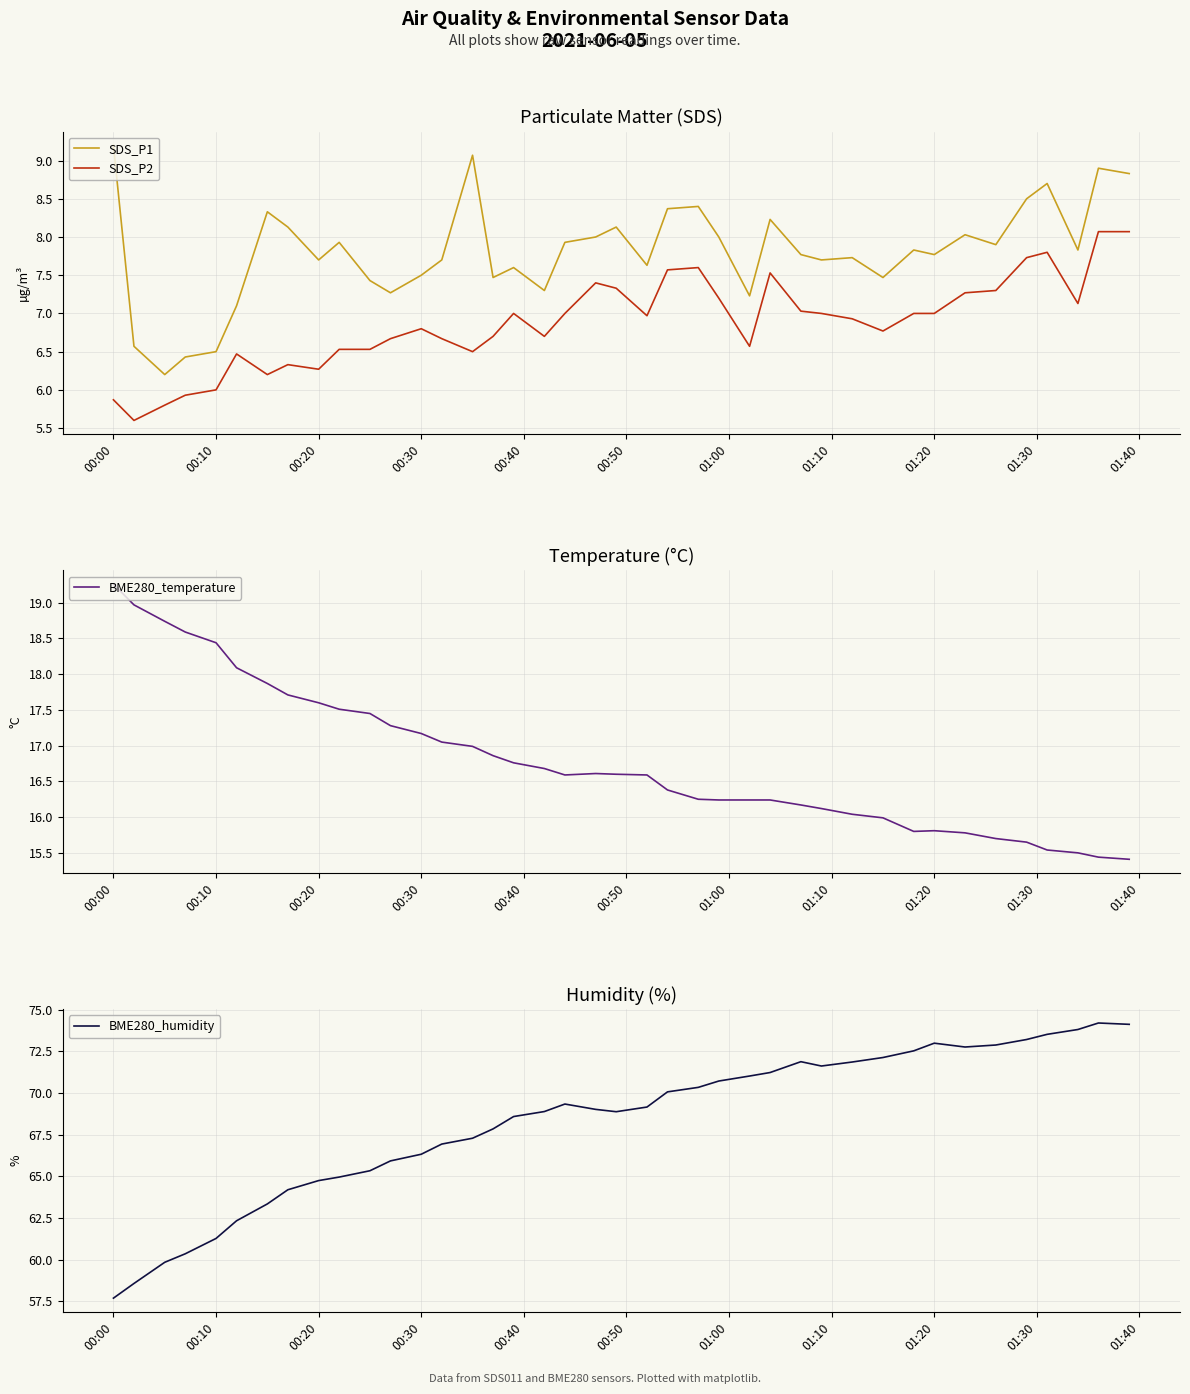

Does the chart have visible grid lines?

Yes